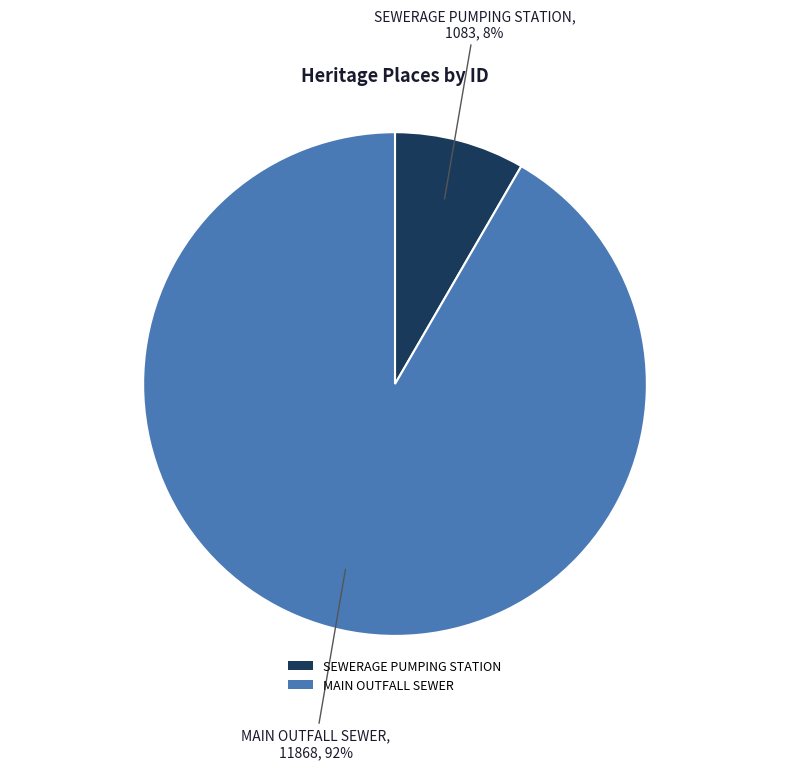

Combined, do MAIN OUTFALL SEWER and SEWERAGE PUMPING STATION account for over 50%?

Yes